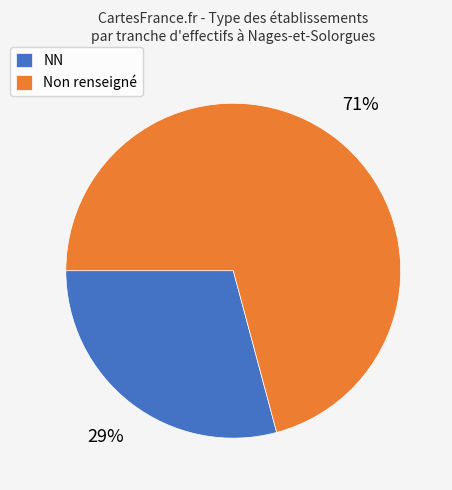

Does Non renseigné account for over 50% of the chart?

Yes